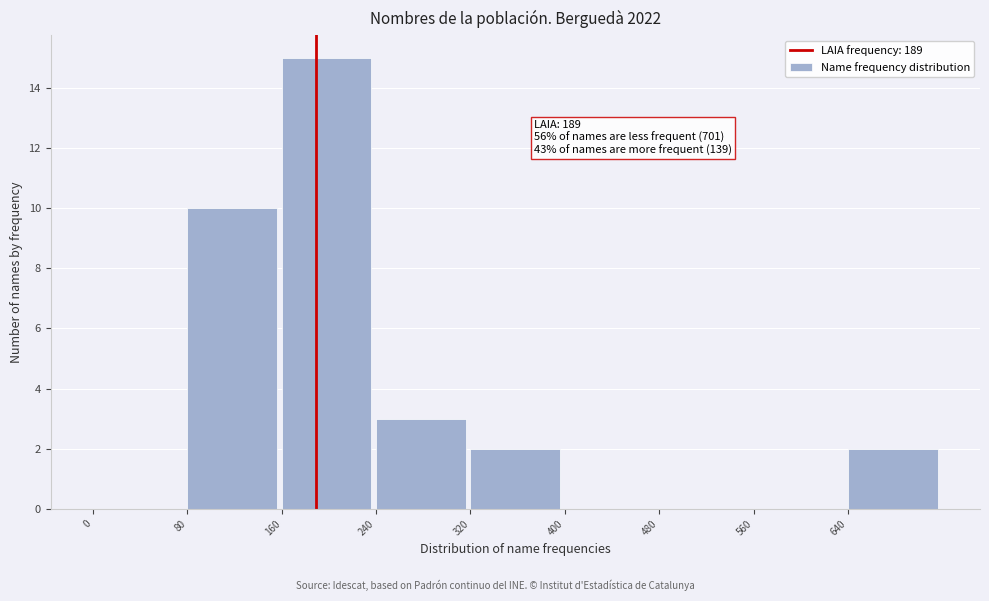

Which range on the x-axis has the tallest bar?

160 to 240